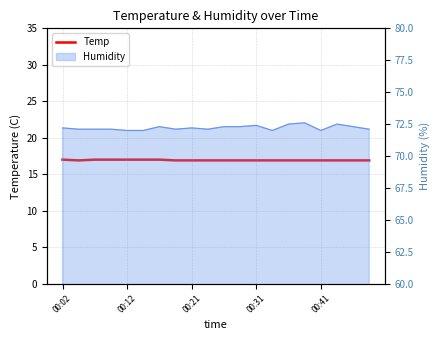

What is the average value?

16.9